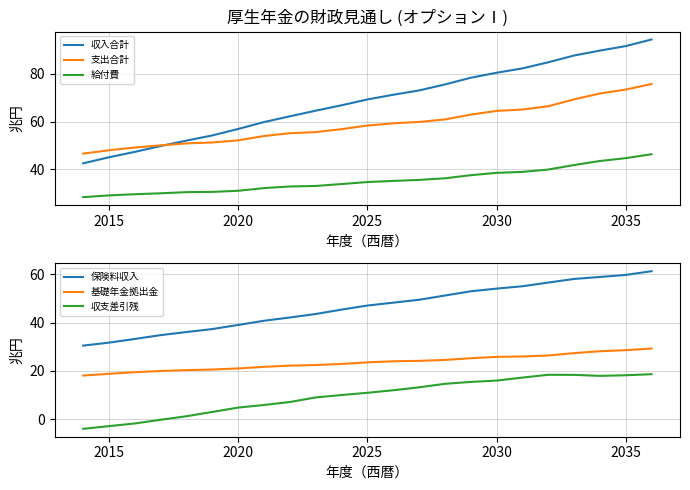

Is it true that 収入合計 equals 56.9 at 2020?

True